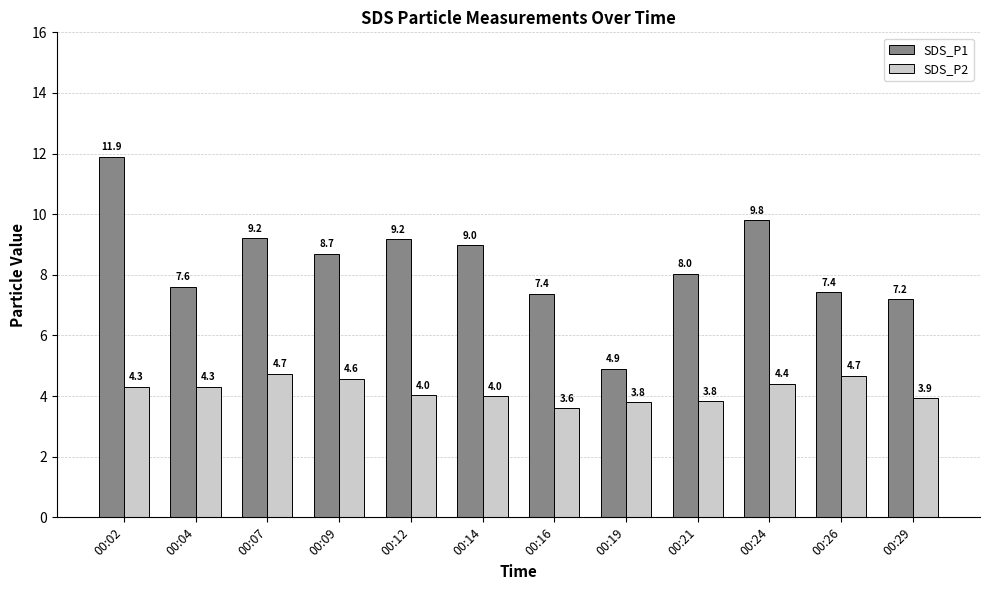

List the series in order of their peak value, lowest first.

SDS_P2, SDS_P1